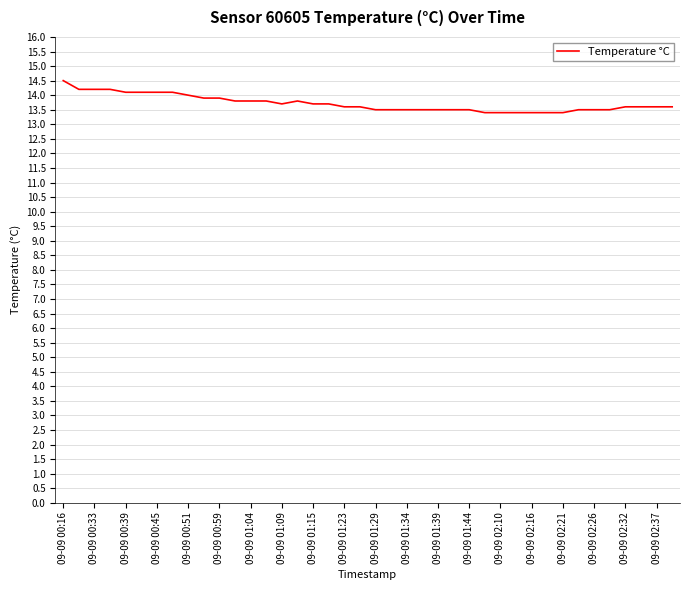

What is the greatest value displayed?

14.5